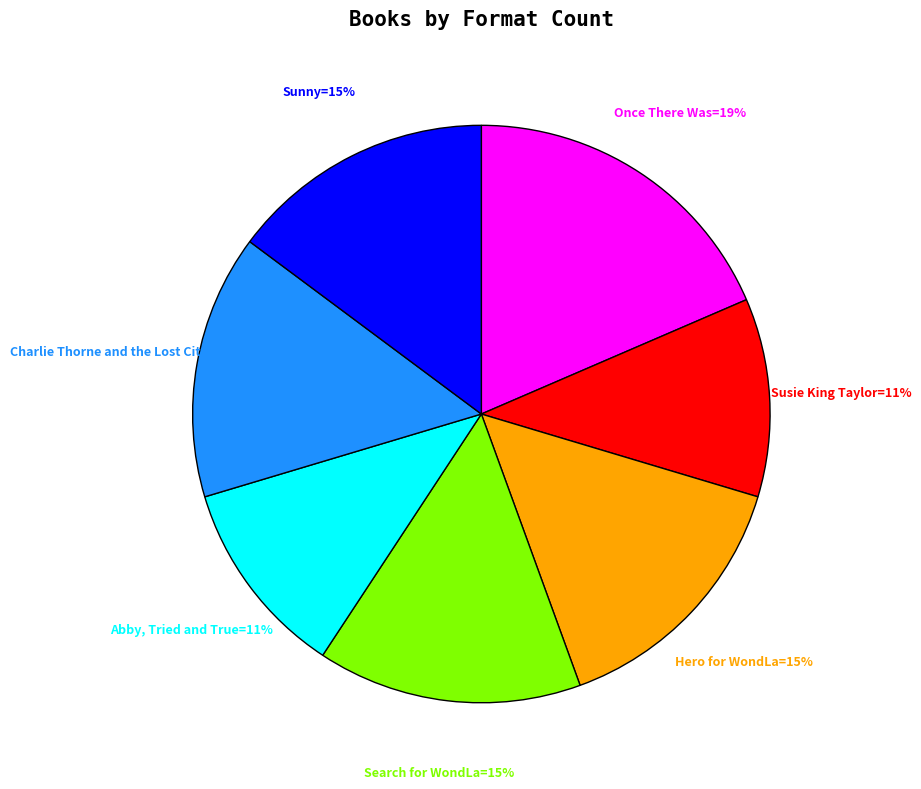

Is there any slice that represents more than half of the pie?

No